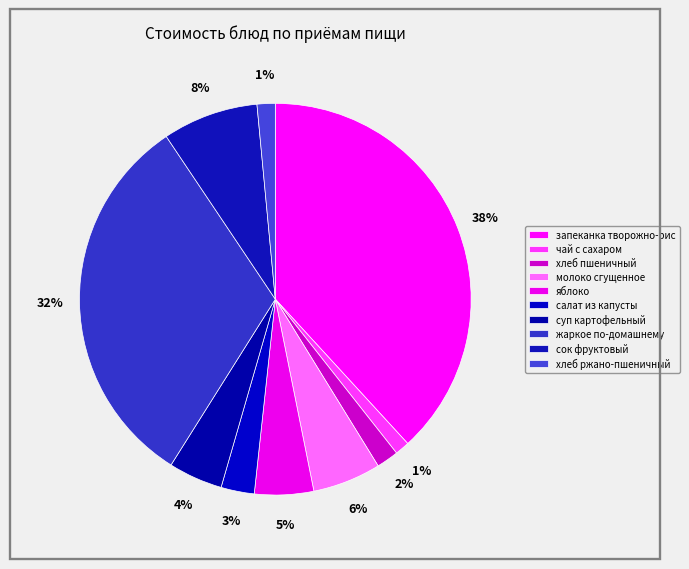

Is it true that сок фруктовый is 8% of the pie?

True